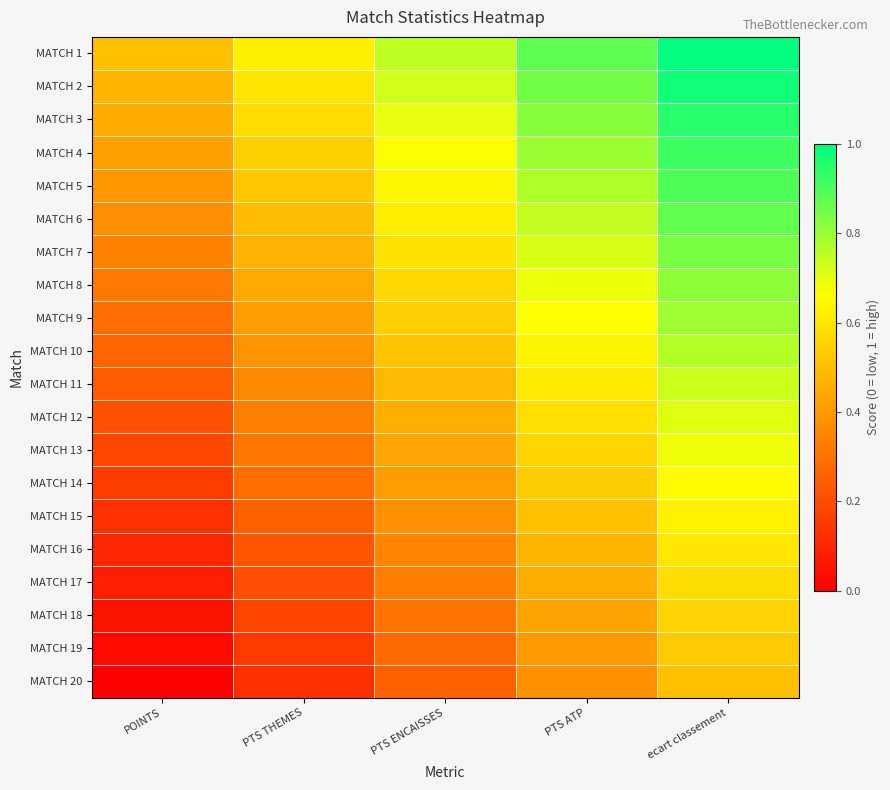

Reading right to left, what are all the values shown in this chart?

MATCH 1: ecart classement=1.0	PTS ATP=0.9	PTS ENCAISSES=0.8	PTS THEMES=0.6	POINTS=0.5
MATCH 2: ecart classement=1.0	PTS ATP=0.8	PTS ENCAISSES=0.7	PTS THEMES=0.6	POINTS=0.5
MATCH 3: ecart classement=0.9	PTS ATP=0.8	PTS ENCAISSES=0.7	PTS THEMES=0.6	POINTS=0.4
MATCH 4: ecart classement=0.9	PTS ATP=0.8	PTS ENCAISSES=0.7	PTS THEMES=0.5	POINTS=0.4
MATCH 5: ecart classement=0.9	PTS ATP=0.8	PTS ENCAISSES=0.6	PTS THEMES=0.5	POINTS=0.4
MATCH 6: ecart classement=0.9	PTS ATP=0.7	PTS ENCAISSES=0.6	PTS THEMES=0.5	POINTS=0.4
MATCH 7: ecart classement=0.8	PTS ATP=0.7	PTS ENCAISSES=0.6	PTS THEMES=0.5	POINTS=0.3
MATCH 8: ecart classement=0.8	PTS ATP=0.7	PTS ENCAISSES=0.6	PTS THEMES=0.4	POINTS=0.3
MATCH 9: ecart classement=0.8	PTS ATP=0.7	PTS ENCAISSES=0.5	PTS THEMES=0.4	POINTS=0.3
MATCH 10: ecart classement=0.8	PTS ATP=0.6	PTS ENCAISSES=0.5	PTS THEMES=0.4	POINTS=0.3
MATCH 11: ecart classement=0.7	PTS ATP=0.6	PTS ENCAISSES=0.5	PTS THEMES=0.4	POINTS=0.2
MATCH 12: ecart classement=0.7	PTS ATP=0.6	PTS ENCAISSES=0.5	PTS THEMES=0.3	POINTS=0.2
MATCH 13: ecart classement=0.7	PTS ATP=0.6	PTS ENCAISSES=0.4	PTS THEMES=0.3	POINTS=0.2
MATCH 14: ecart classement=0.7	PTS ATP=0.5	PTS ENCAISSES=0.4	PTS THEMES=0.3	POINTS=0.2
MATCH 15: ecart classement=0.6	PTS ATP=0.5	PTS ENCAISSES=0.4	PTS THEMES=0.3	POINTS=0.1
MATCH 16: ecart classement=0.6	PTS ATP=0.5	PTS ENCAISSES=0.4	PTS THEMES=0.2	POINTS=0.1
MATCH 17: ecart classement=0.6	PTS ATP=0.5	PTS ENCAISSES=0.3	PTS THEMES=0.2	POINTS=0.1
MATCH 18: ecart classement=0.6	PTS ATP=0.4	PTS ENCAISSES=0.3	PTS THEMES=0.2	POINTS=0.1
MATCH 19: ecart classement=0.5	PTS ATP=0.4	PTS ENCAISSES=0.3	PTS THEMES=0.2	POINTS=0.0
MATCH 20: ecart classement=0.5	PTS ATP=0.4	PTS ENCAISSES=0.2	PTS THEMES=0.1	POINTS=0.0